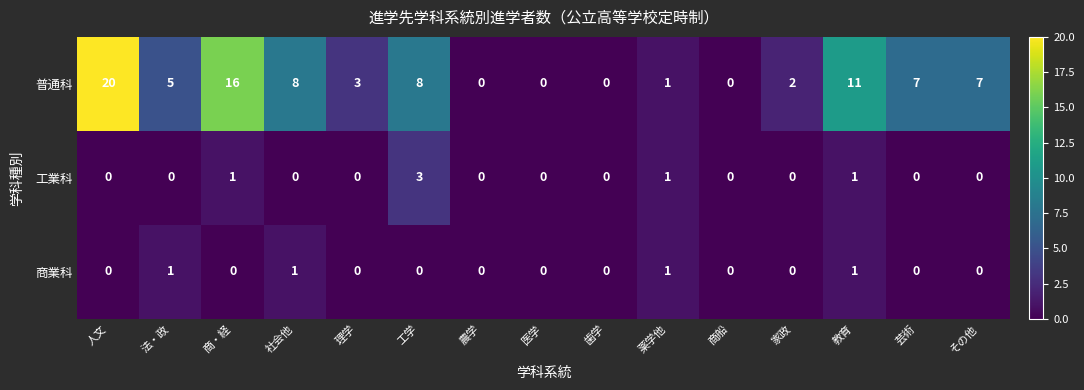

Rank the series by their maximum value, from highest to lowest.

普通科, 工業科, 商業科